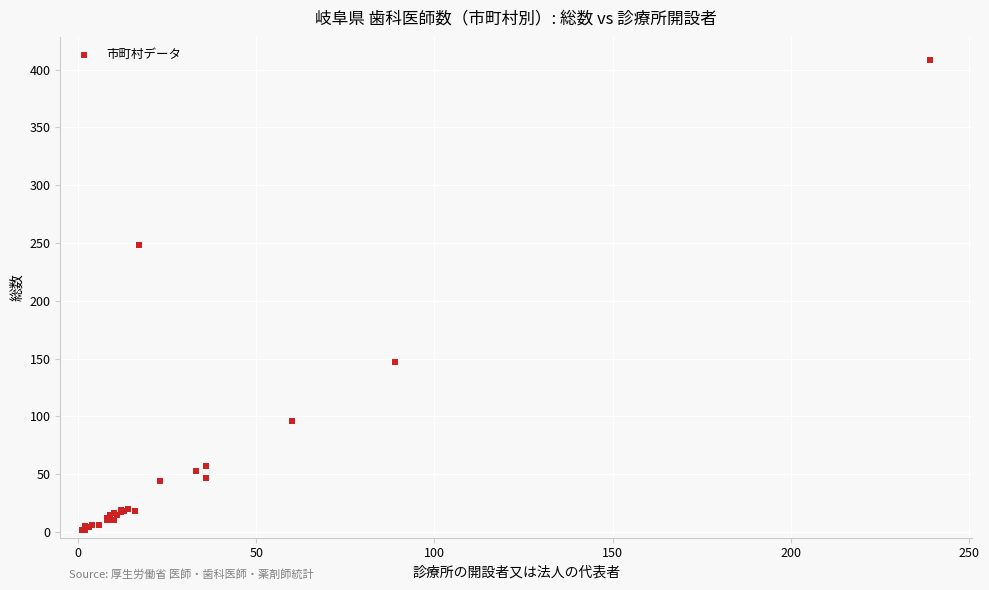

What Y value in the scatter plot is closest to 205?

248